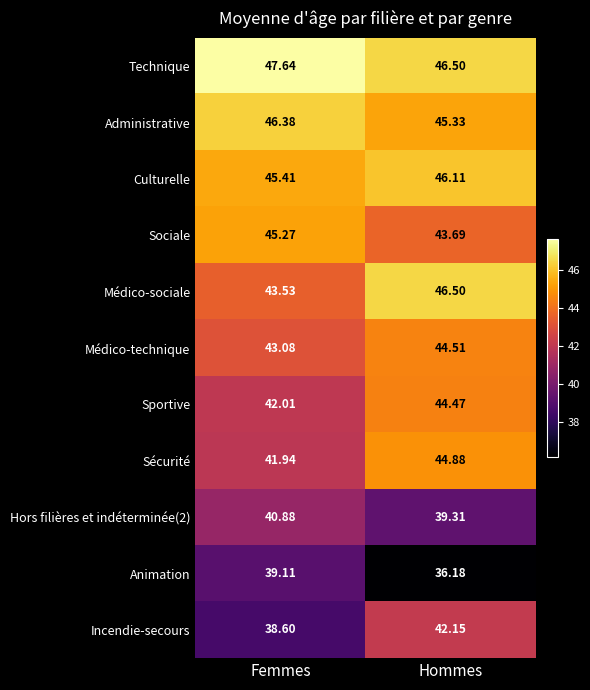

How many categories are shown in the chart?

2